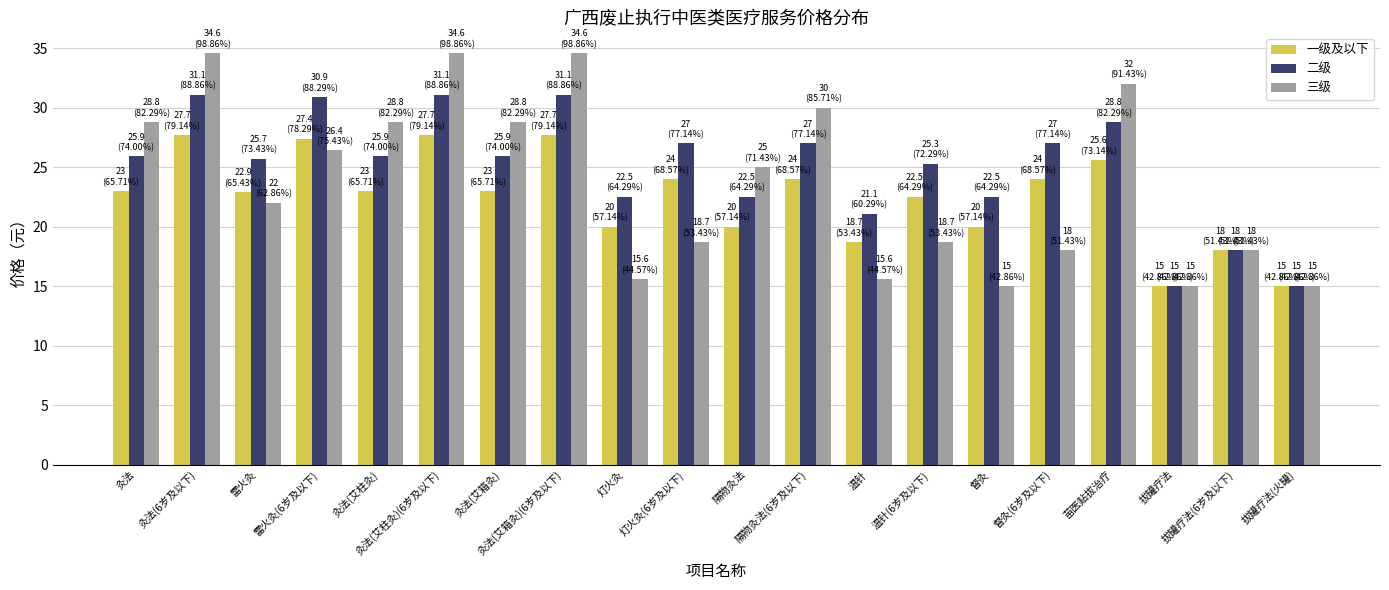

True or false: 一级及以下 has a value of 23.0 at 灸法.

True